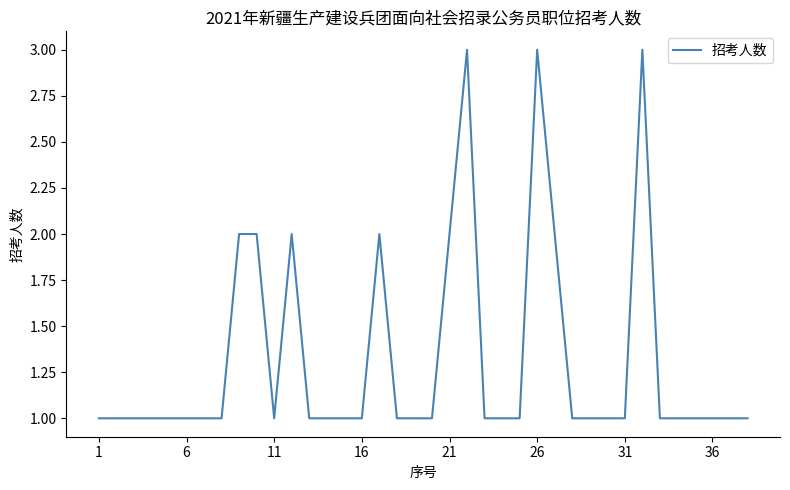

What is the maximum value shown in the chart?

3